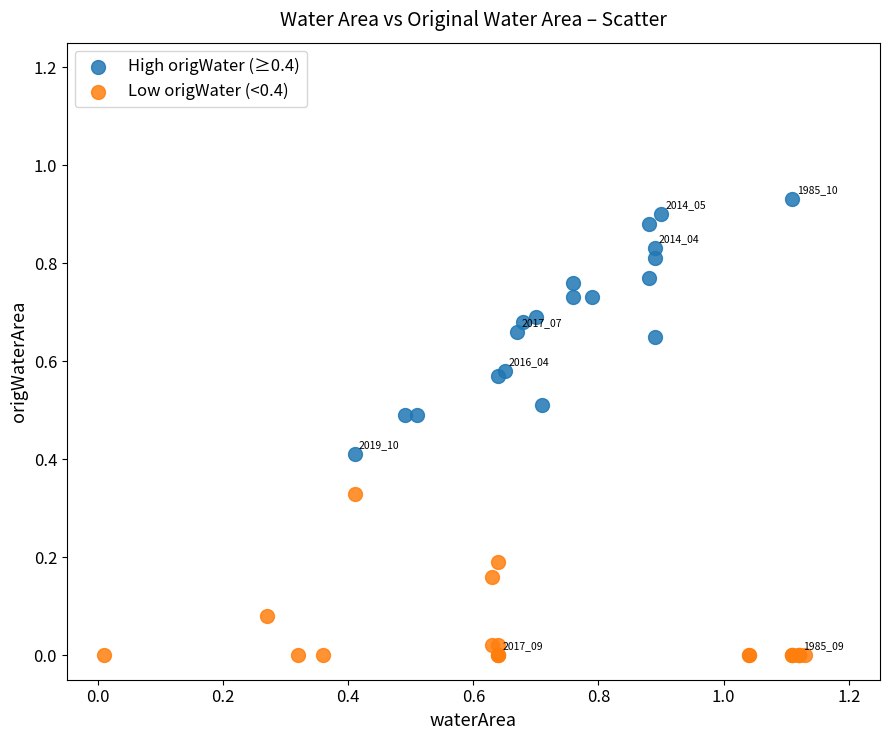

Which series reaches the minimum Y coordinate?

Low origWater (<0.4)